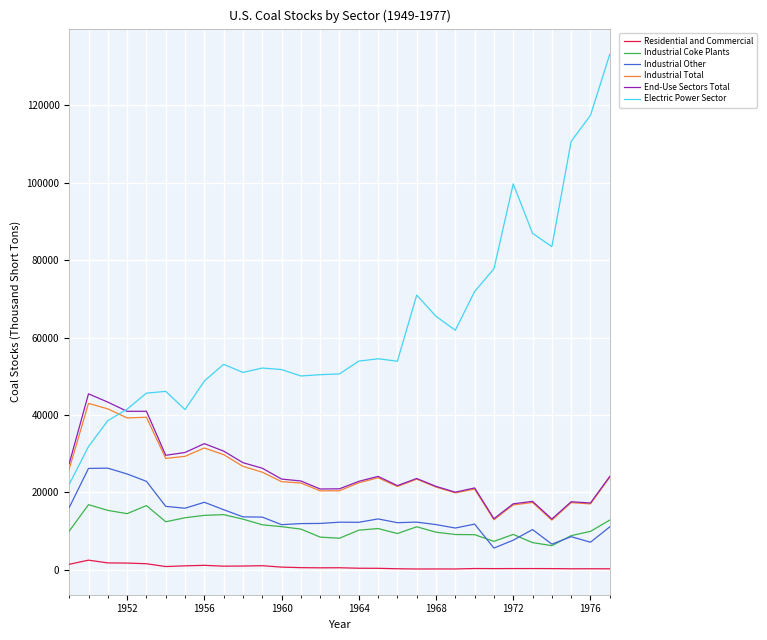

Which series has the widest spread of values?

Electric Power Sector